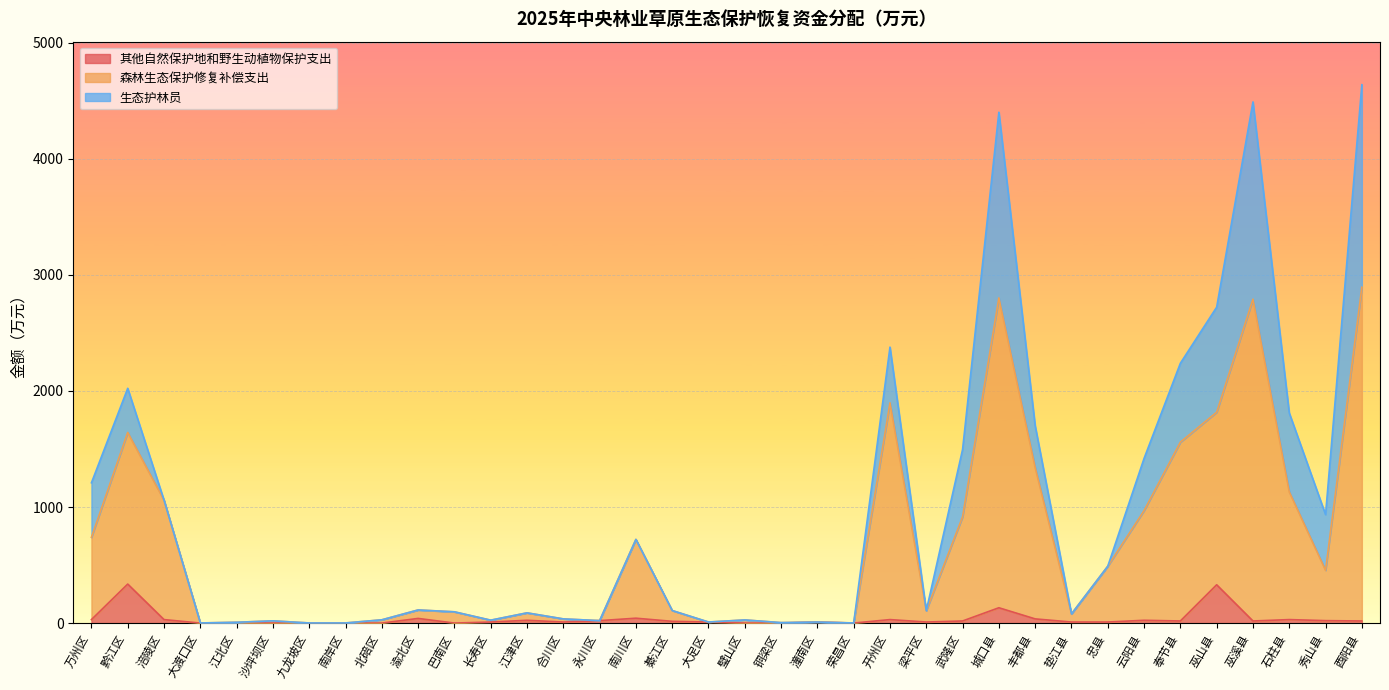

How many interior local peaks does the 森林生态保护修复补偿支出 series have?

10